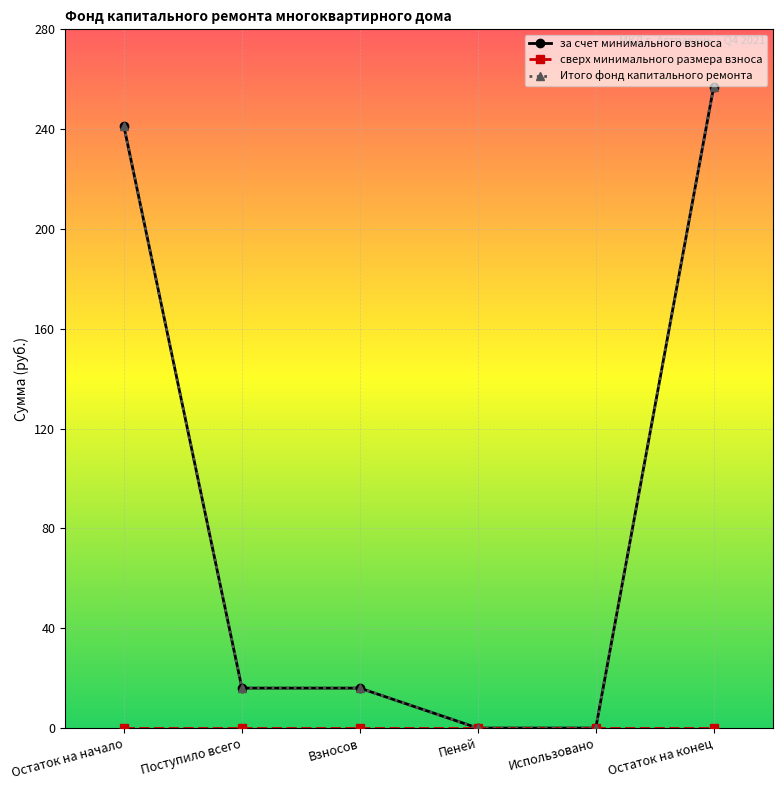

True or false: сверх минимального размера взноса and Итого фонд капитального ремонта intersect in this chart.

False